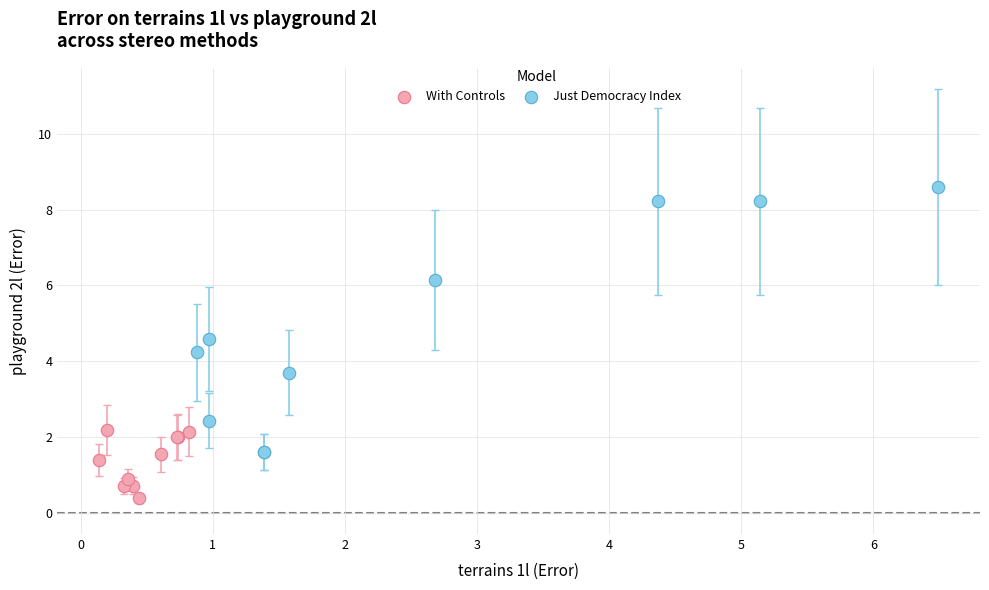

Which series contains the lowest Y value?

With Controls